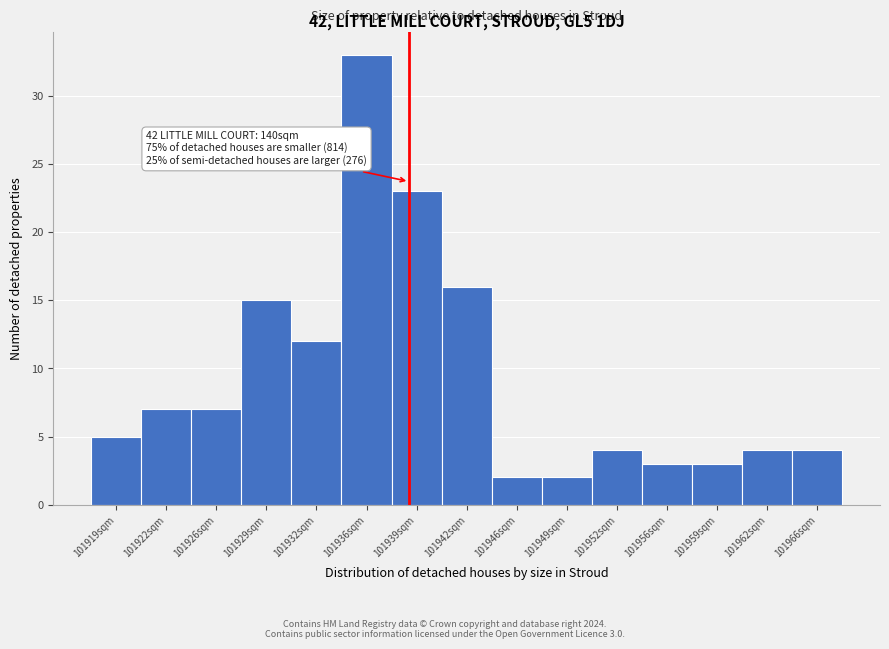

Reading right to left, list all the values displayed in this chart.

4	4	3	3	4	2	2	16	23	33	12	15	7	7	5